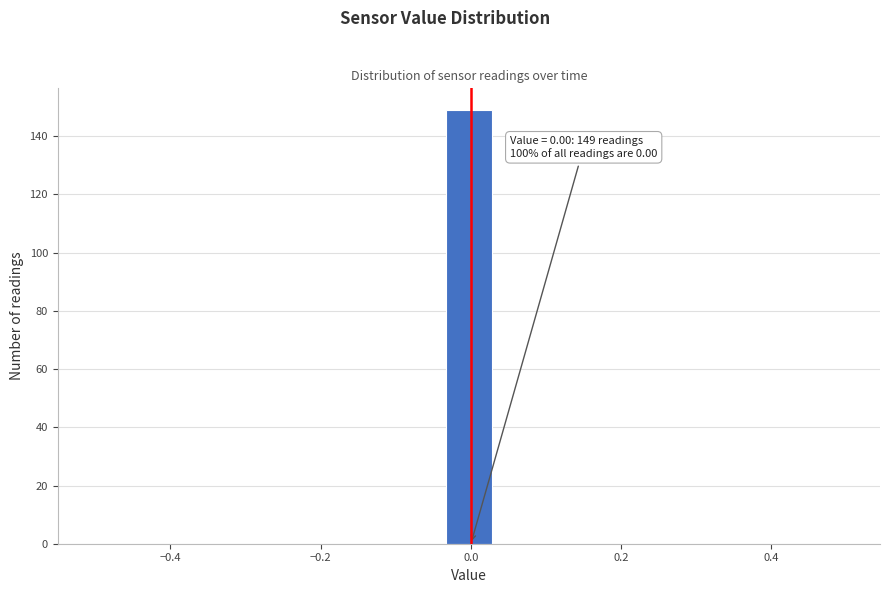

Around what value on the x-axis is the tallest bar? Give the approximate position of its centre, as read against the axis.

0.00